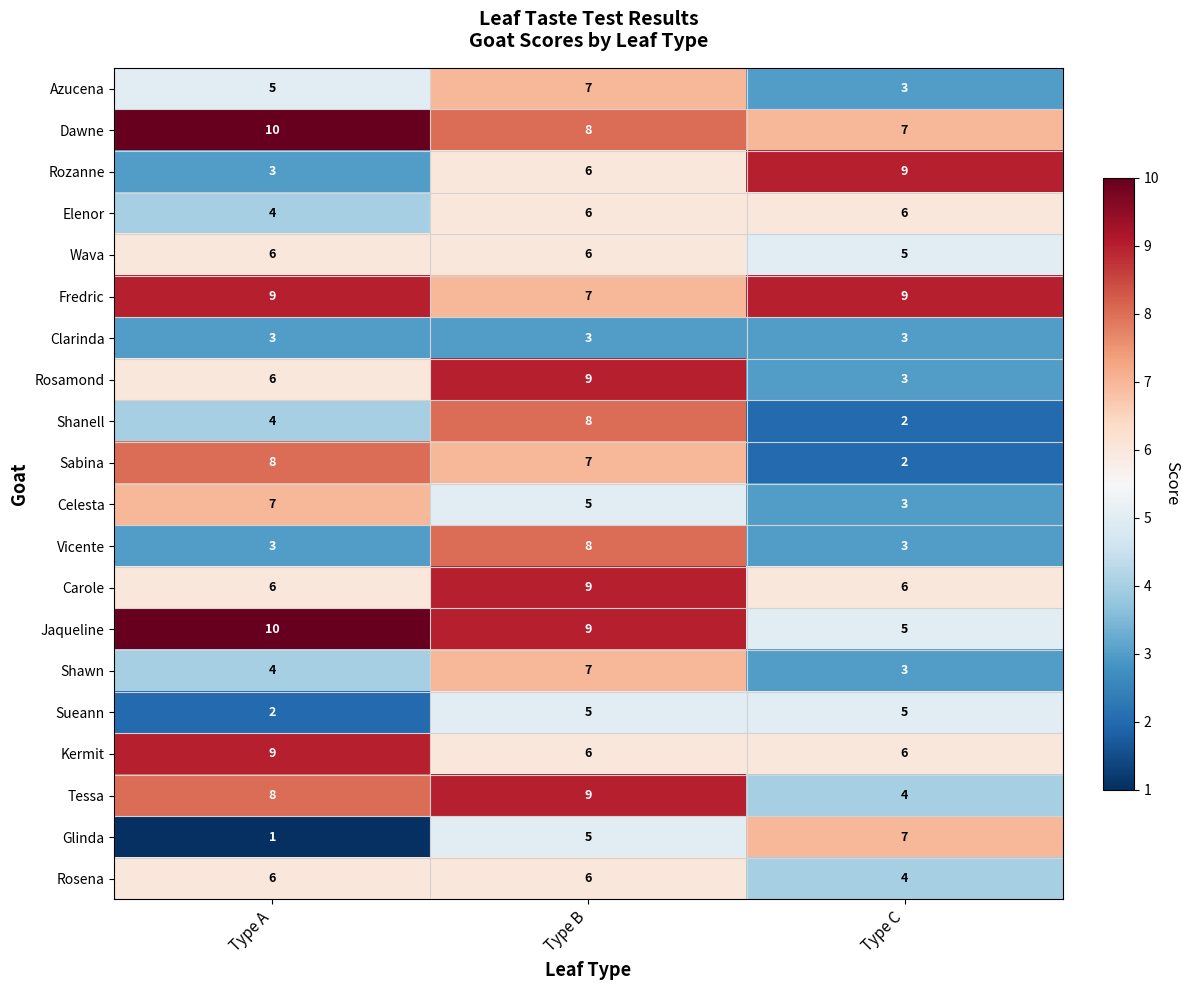

At how many categories does at least one series exceed 7?

3